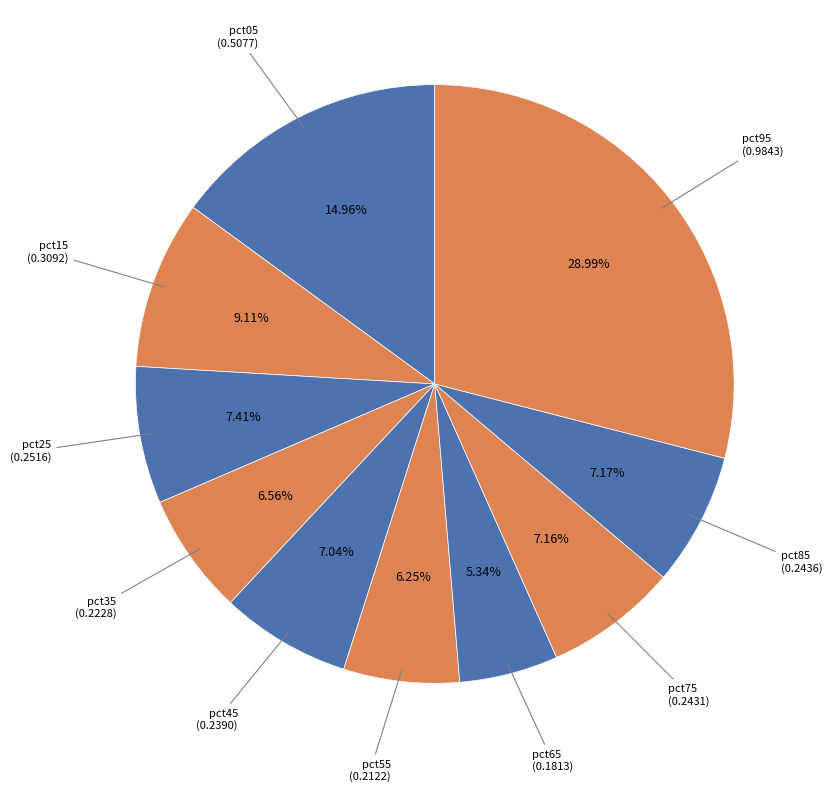

How many segments does this pie chart have?

10